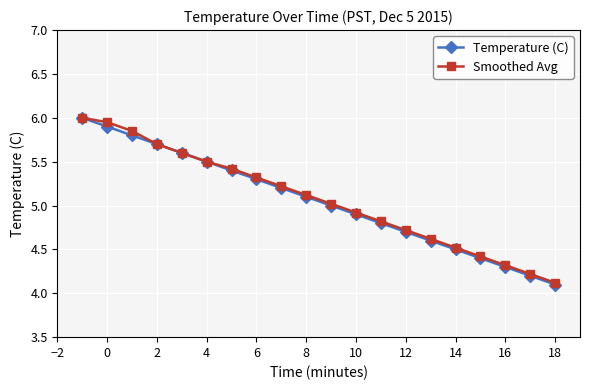

True or false: Temperature (C) has more than 0 interior local peaks.

False